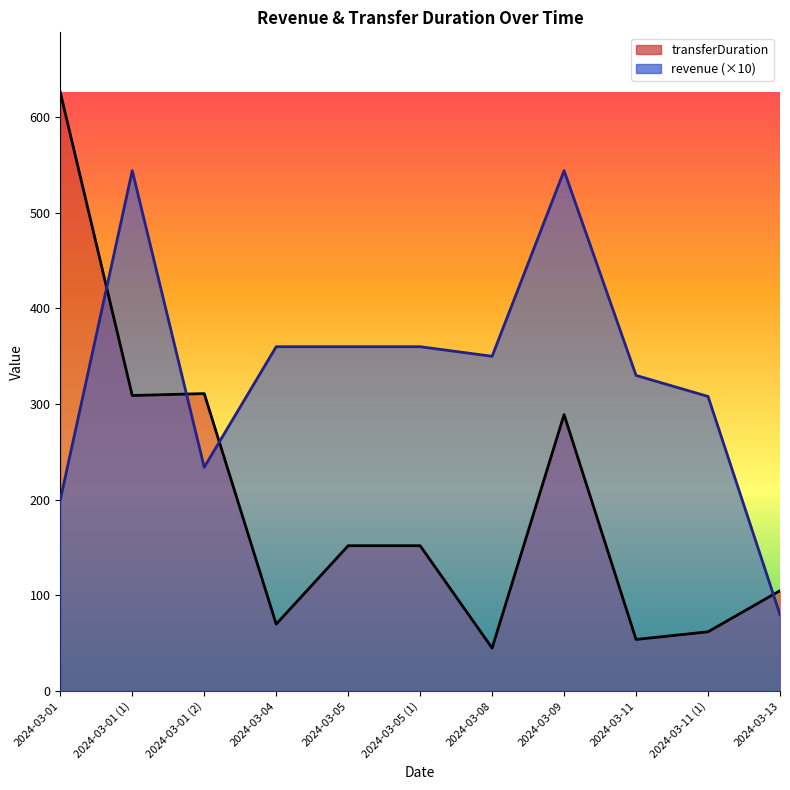

How many lines are shown in the chart?

2